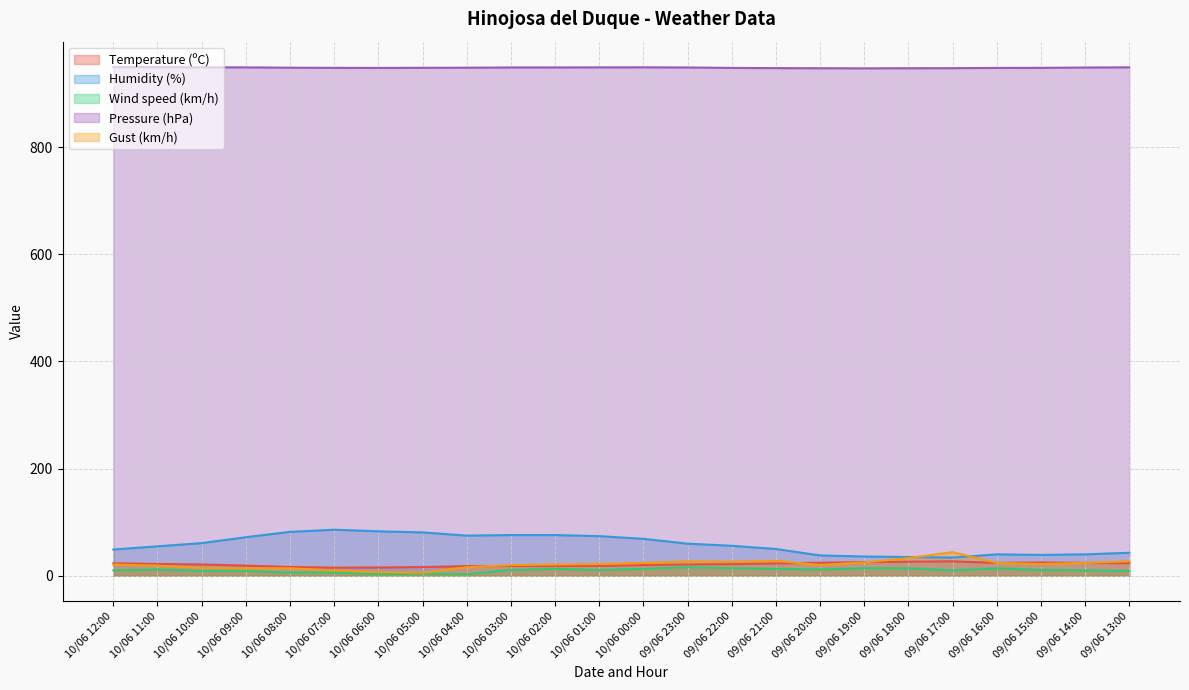

What is the label of the 15th point from the right?

10/06 03:00